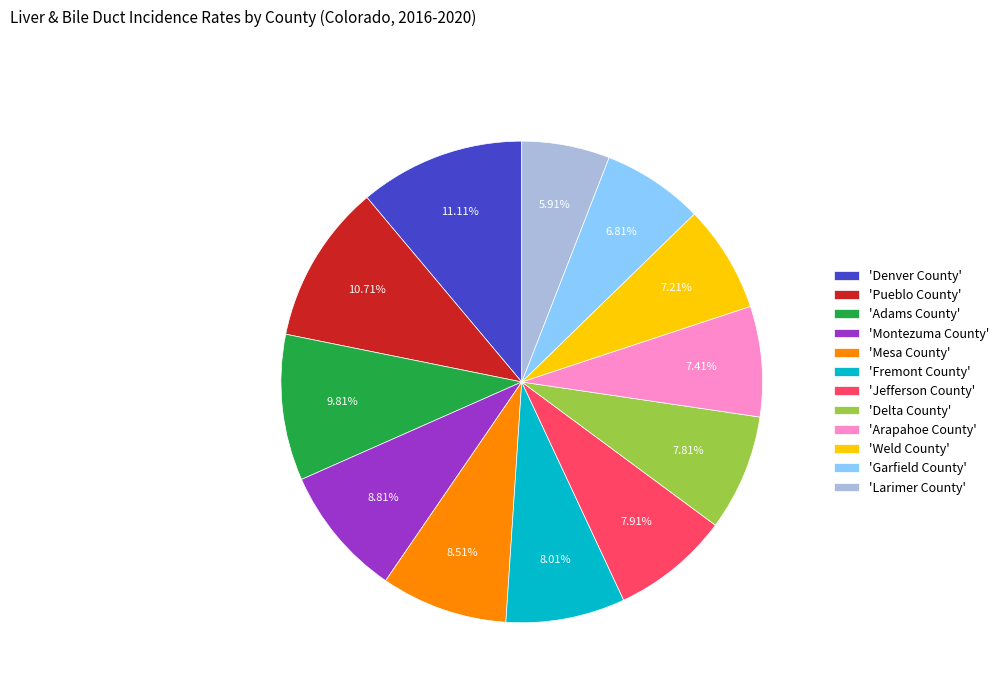

Which category has the smallest portion of the pie?

'Larimer County'